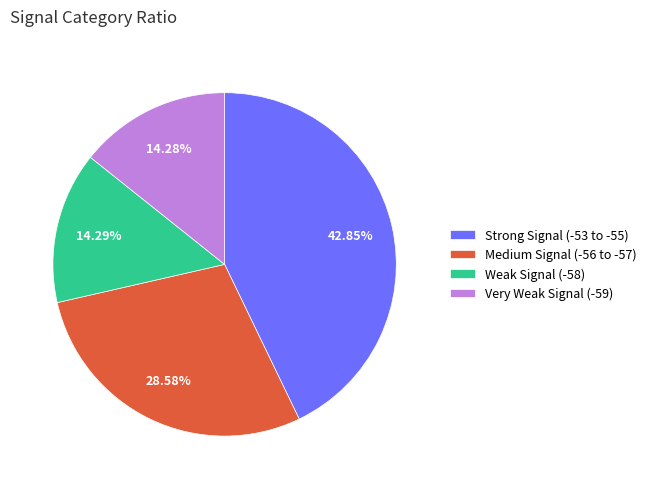

Is there a majority slice in this chart?

No